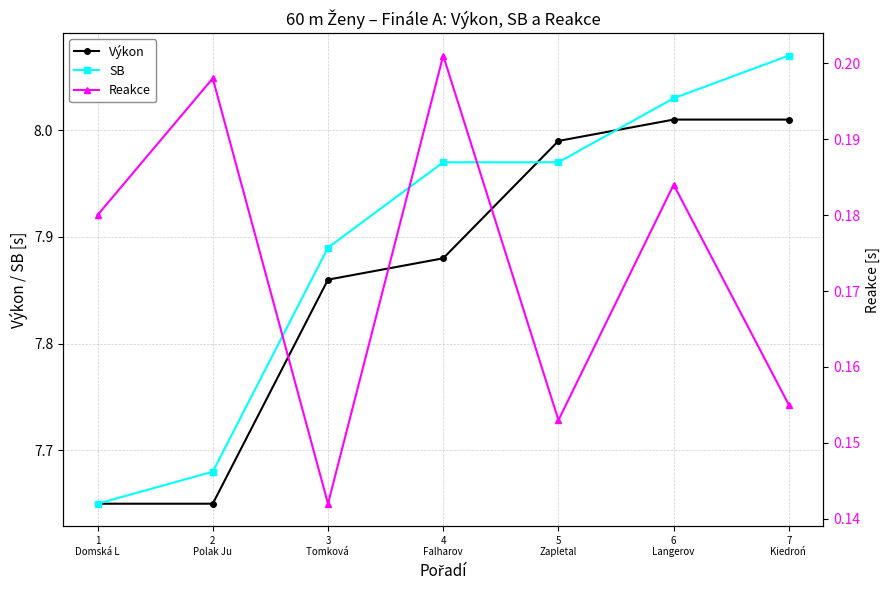

Which series has the largest total across all categories?

SB